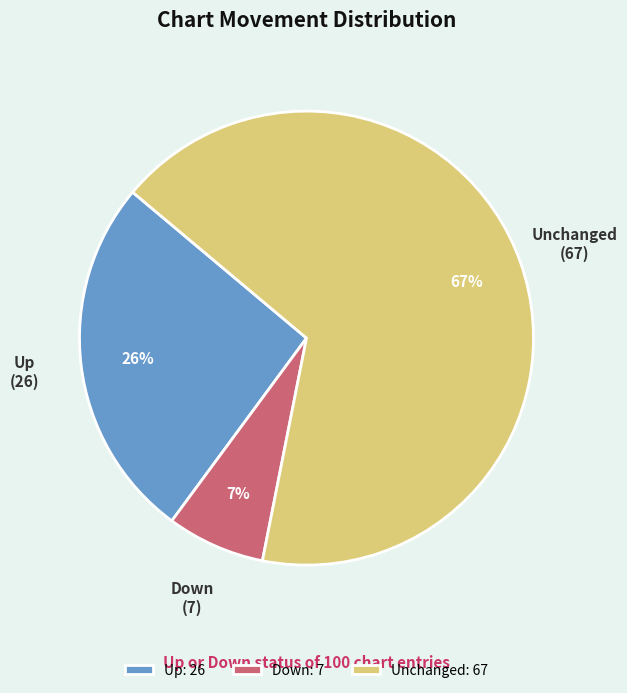

To the nearest percent, what portion does Up: 26 represent?

26%